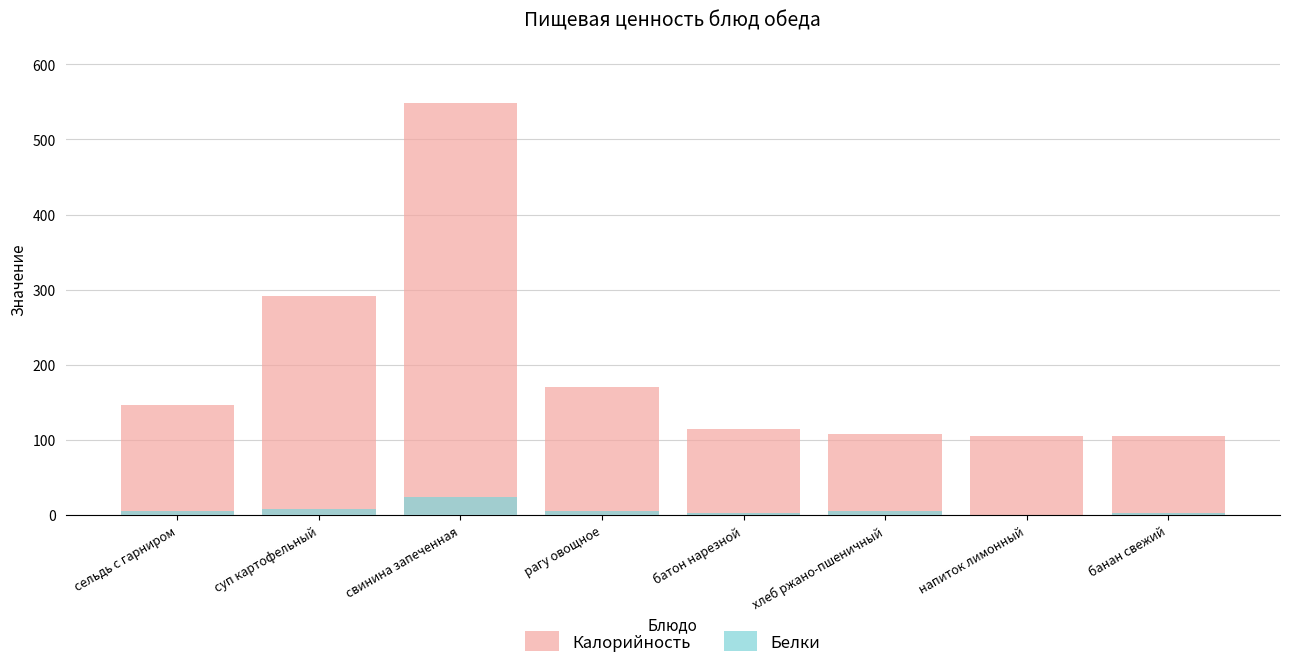

At how many categories does at least one series exceed 365?

1